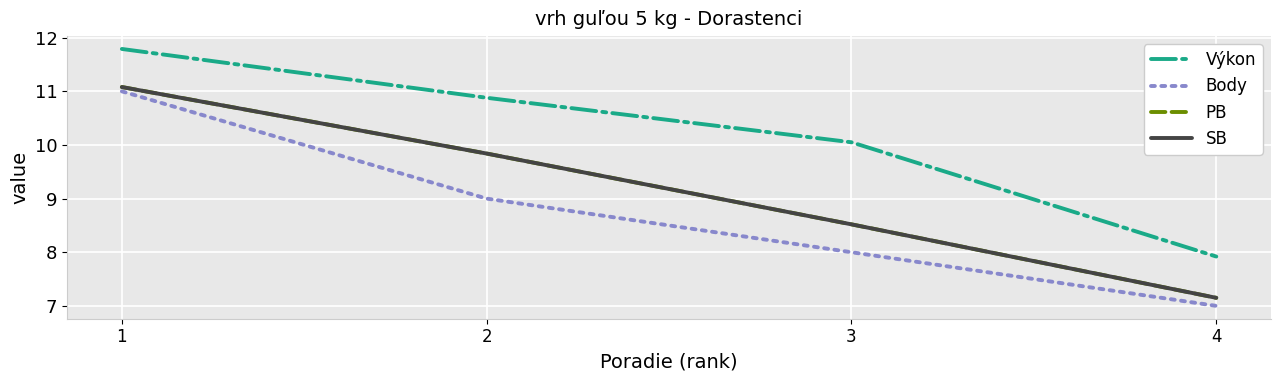

The Body series shows 8.0 at 3. True or false?

True